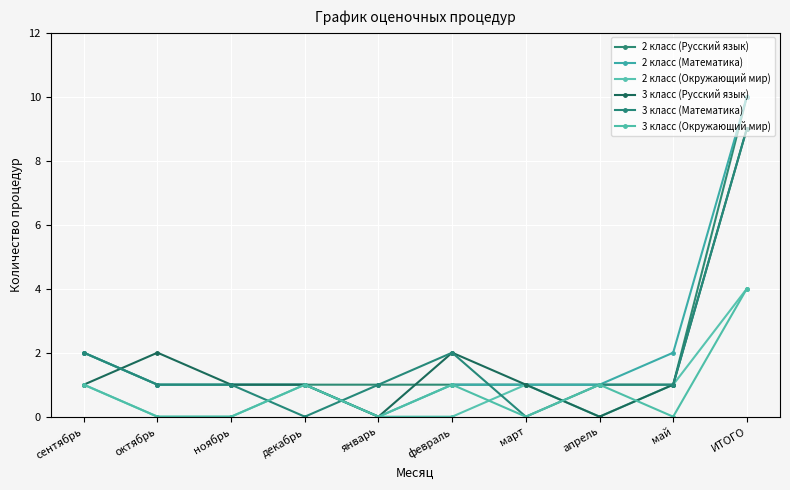

Between октябрь and февраль, which series saw the biggest shift?

3 класс (Математика)